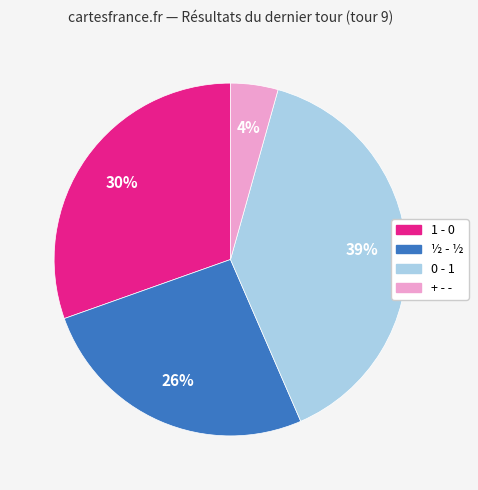

To the nearest percent, what portion does 0 - 1 represent?

39%